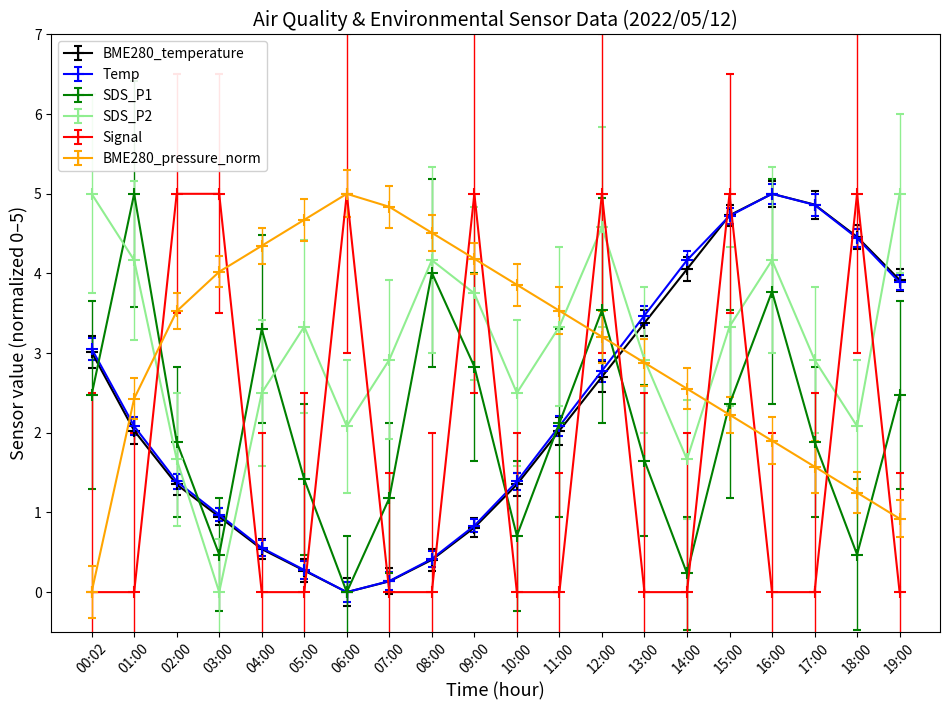

What position from the left is 19:00?

20